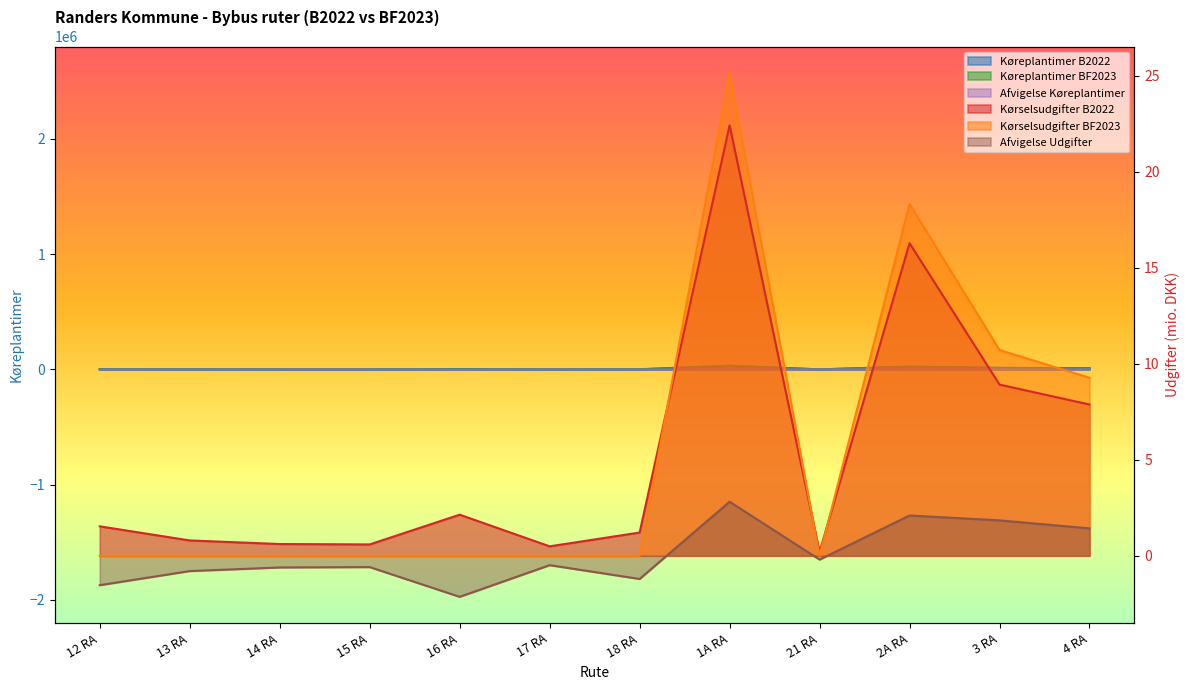

Is the value of Afvigelse Køreplantimer at 4 RA greater than the value of Kørselsudgifter BF2023 at 21 RA?

Yes